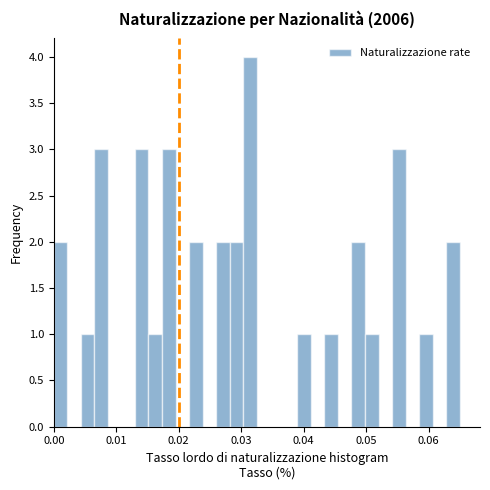

Read against the x-axis, roughly where is the centre of the tallest bar?

0.031